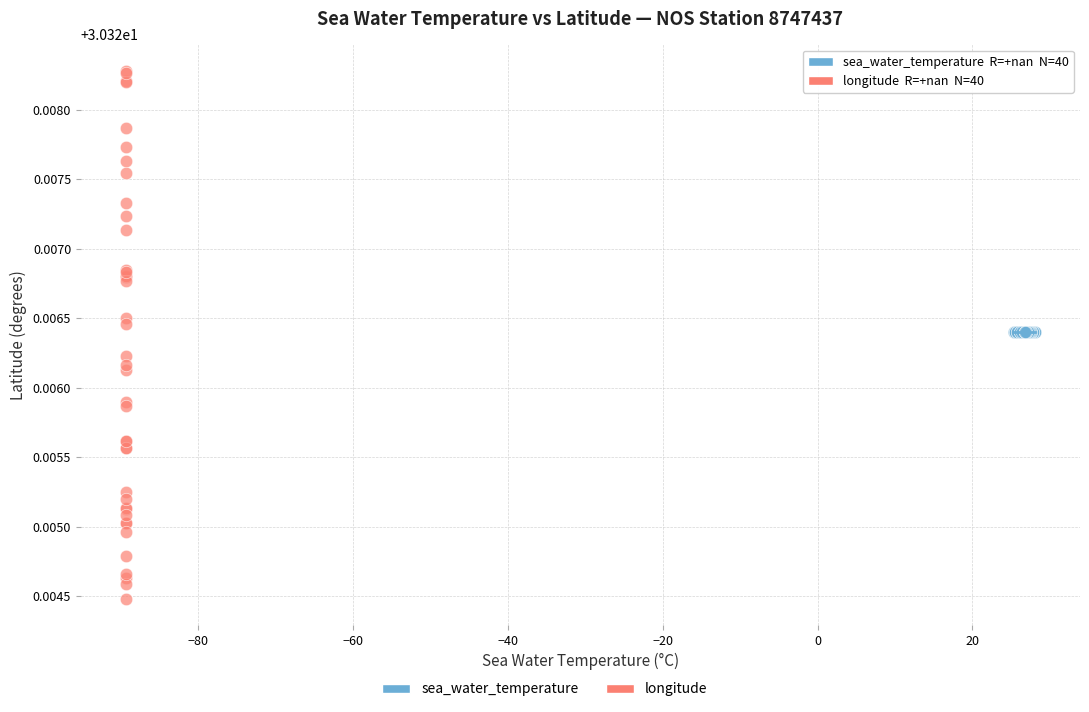

Which series reaches the minimum Y coordinate?

longitude